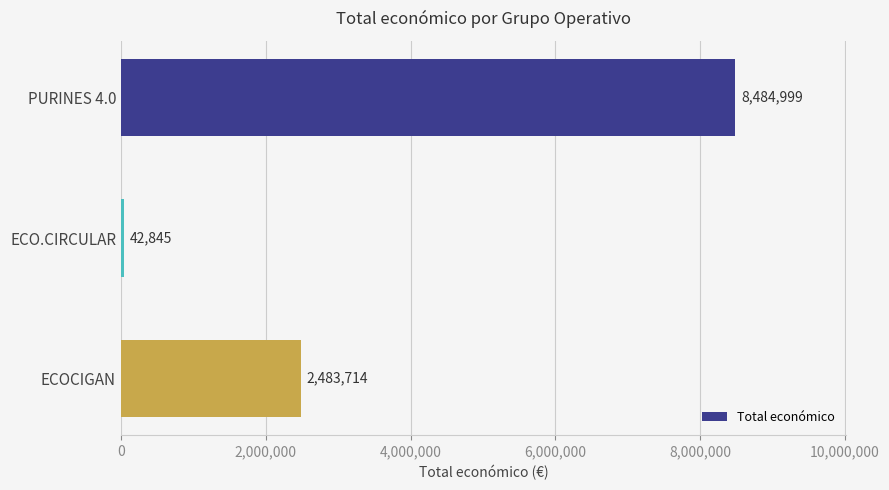

Count the number of categories in the chart.

3